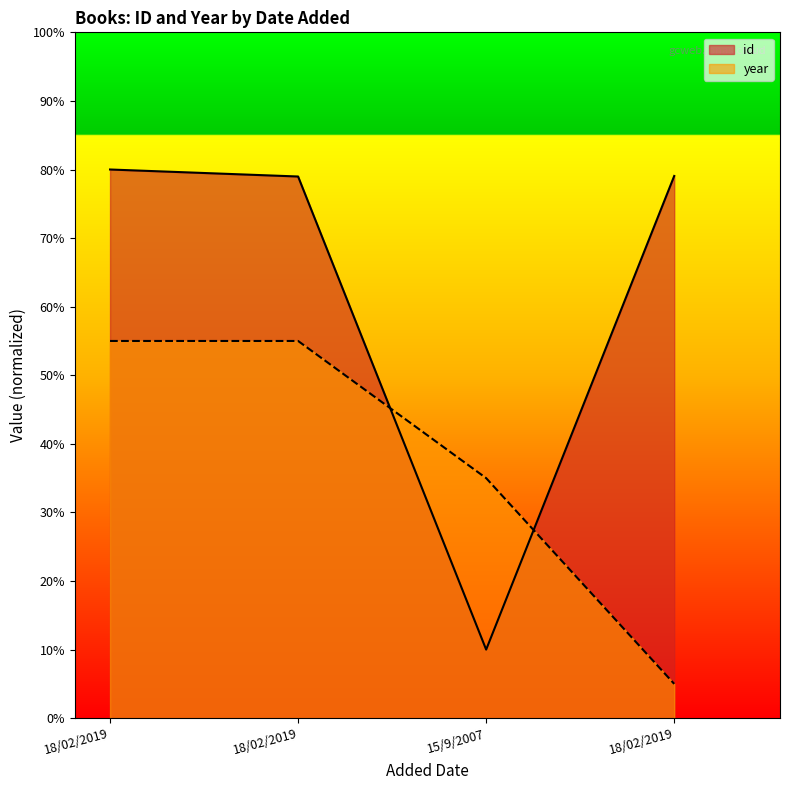

How many interior local valleys does the id series have?

1